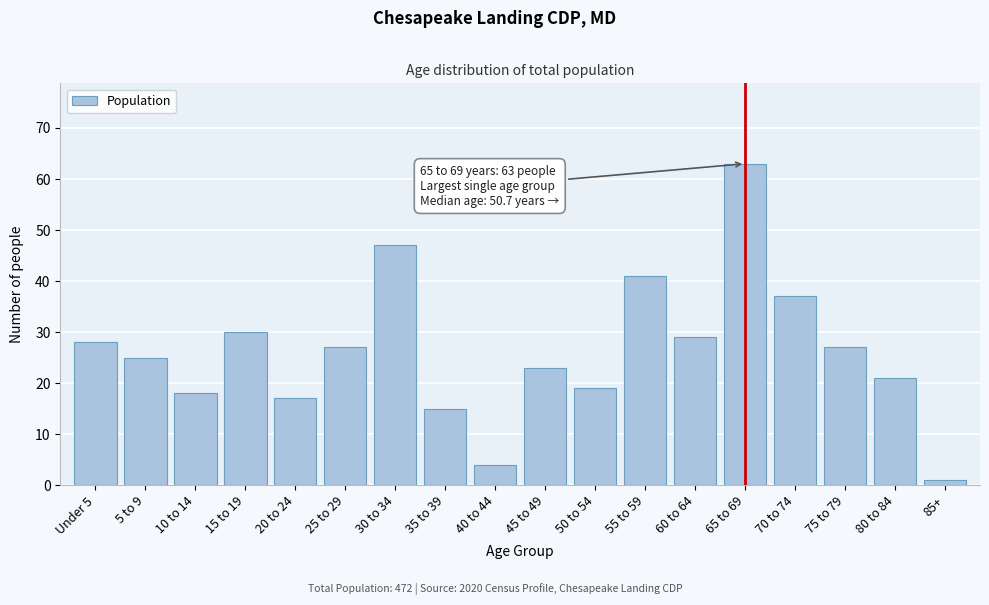

Reading left to right, list all the values displayed in this chart.

Under 5=28	5 to 9=25	10 to 14=18	15 to 19=30	20 to 24=17	25 to 29=27	30 to 34=47	35 to 39=15	40 to 44=4	45 to 49=23	50 to 54=19	55 to 59=41	60 to 64=29	65 to 69=63	70 to 74=37	75 to 79=27	80 to 84=21	85+=1